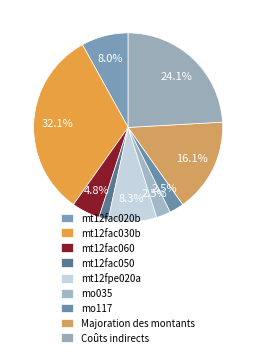

Count the number of slices in the pie.

9